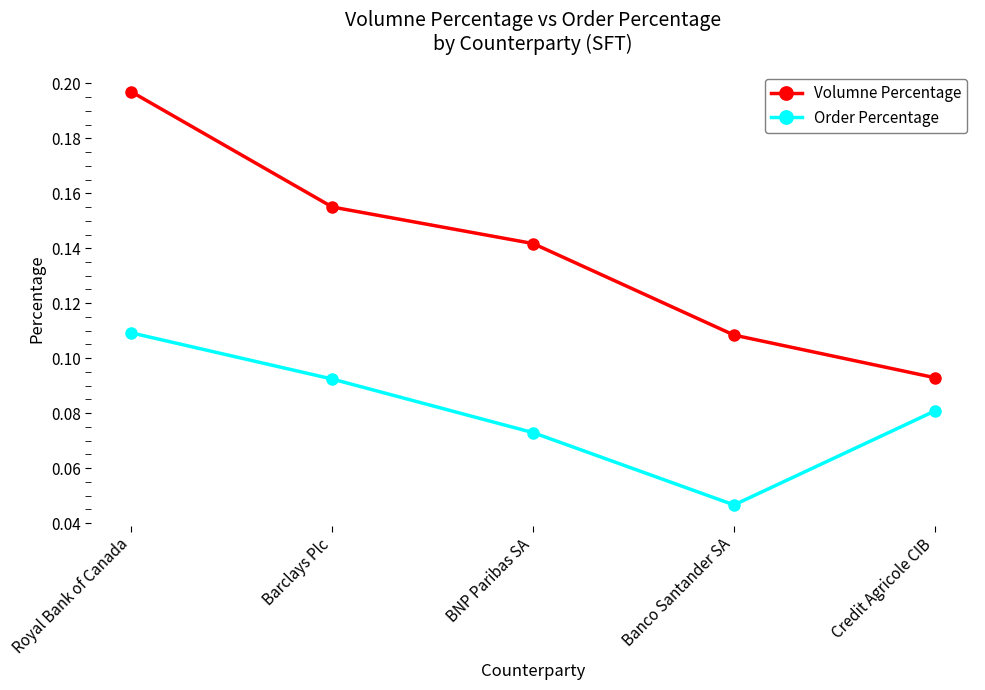

Which label corresponds to the largest value in the chart?

Royal Bank of Canada